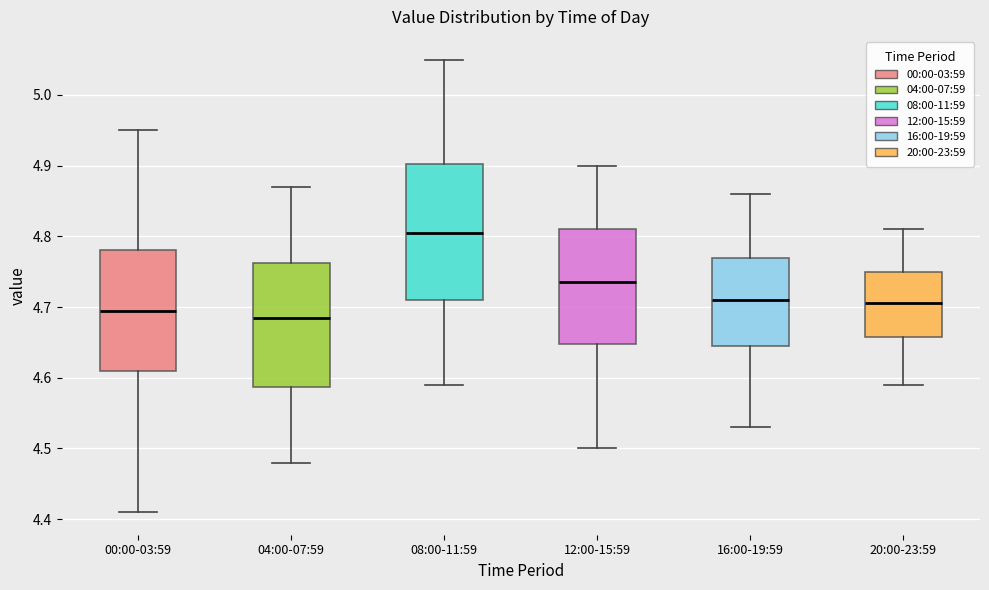

Reading left to right, read every box against the y-axis: the position of its median line, the range the box covers, and the ends of its whiskers. The values are not printed on the chart, so give them approximately, as read against the axis.

00:00-03:59: median 4.70, box 4.61 to 4.78, whiskers 4.41 to 4.95
04:00-07:59: median 4.69, box 4.59 to 4.76, whiskers 4.48 to 4.87
08:00-11:59: median 4.81, box 4.71 to 4.90, whiskers 4.59 to 5.05
12:00-15:59: median 4.74, box 4.65 to 4.81, whiskers 4.50 to 4.90
16:00-19:59: median 4.71, box 4.65 to 4.77, whiskers 4.53 to 4.86
20:00-23:59: median 4.71, box 4.66 to 4.75, whiskers 4.59 to 4.81